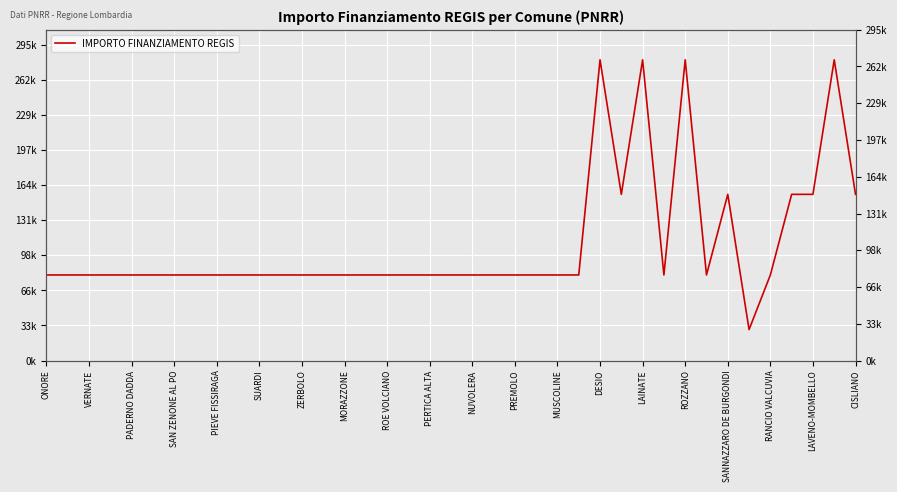

How many values are below 79922?

1